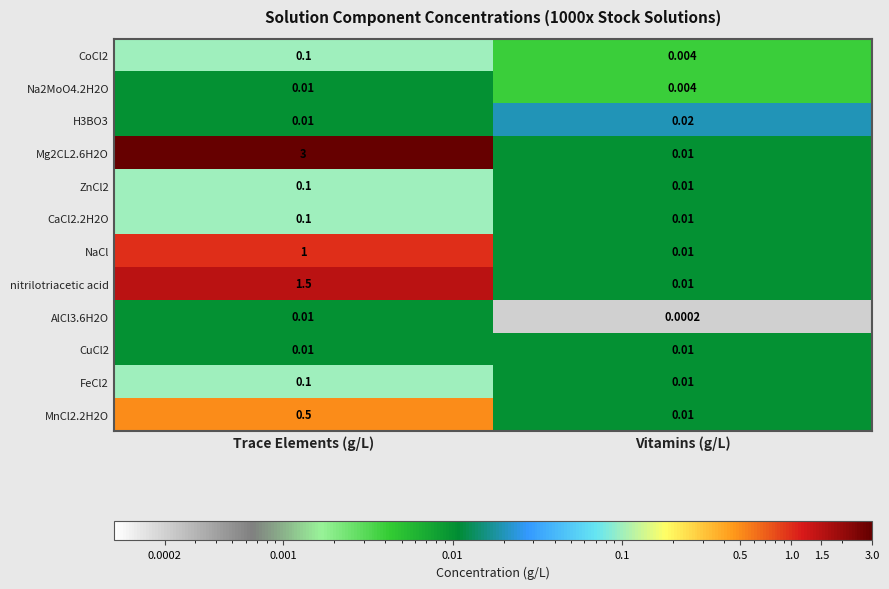

Which category has the highest value across all series?

Trace Elements (g/L)